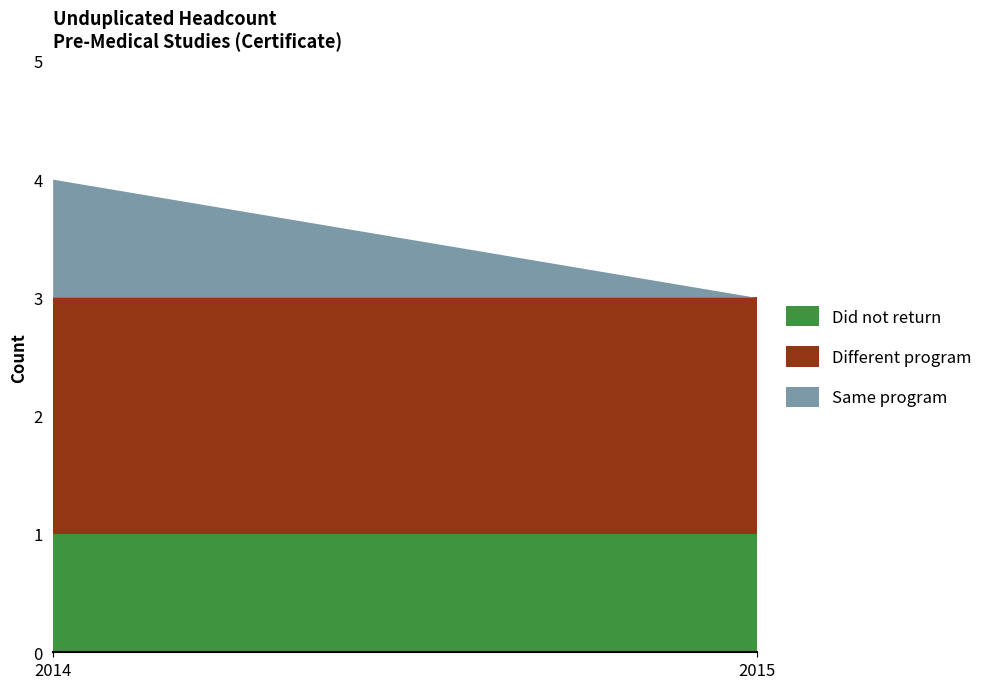

At which category does the chart reach its minimum across all series?

2015